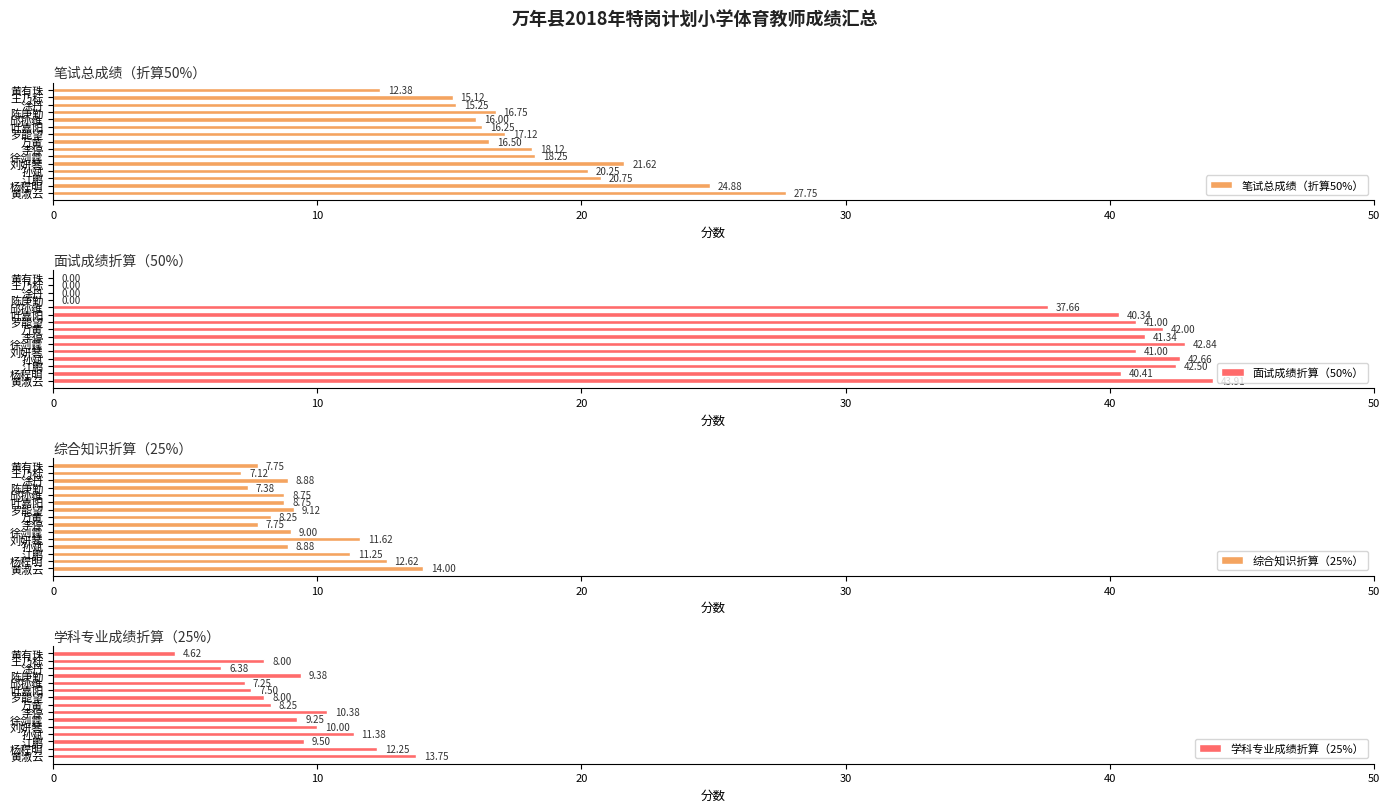

What is the spread (max minus min) of values at 叶嘉阳?

32.8